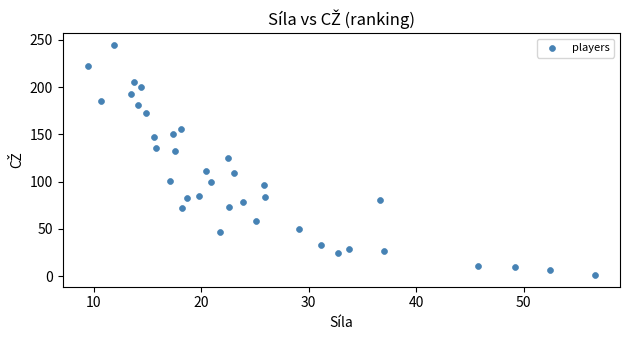

What is the range of Y values (max minus min)?

244